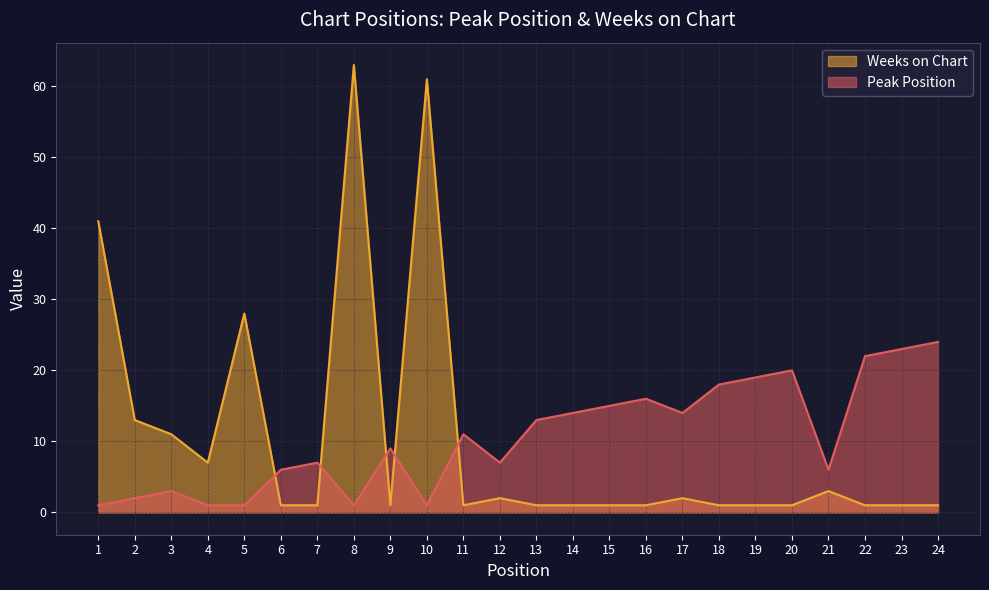

How many times do Peak Position and Weeks on Chart cross each other?

5